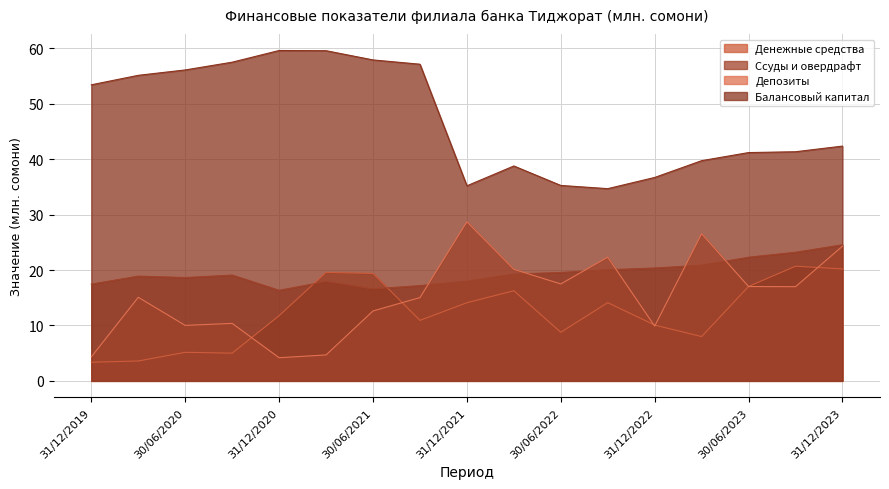

True or false: Ссуды и овердрафт has a value of 32.1 at 30/09/2023.

False